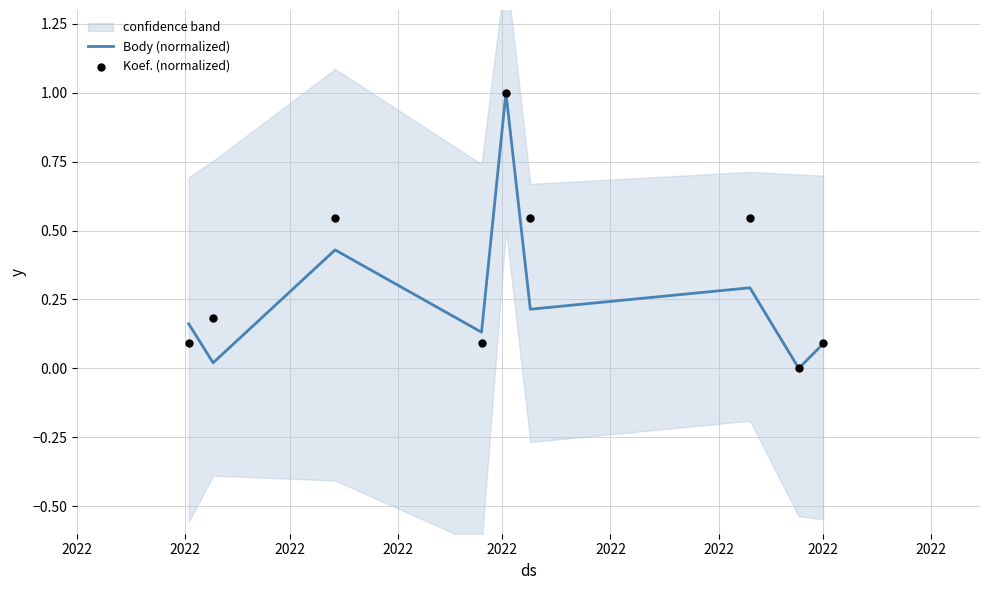

At how many categories does at least one series exceed 0?

8